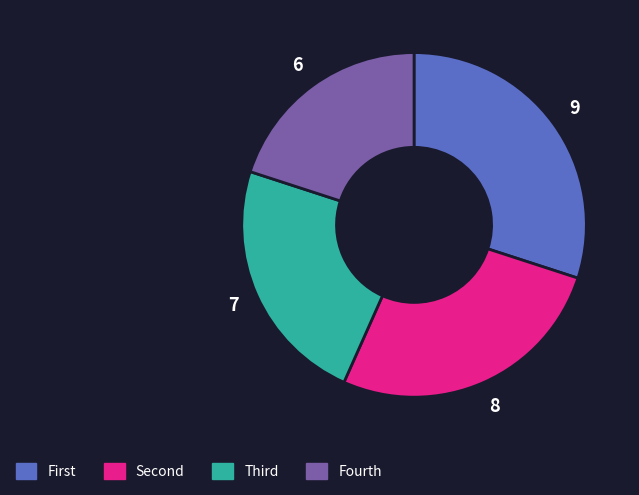

Is there any slice that represents more than half of the pie?

No